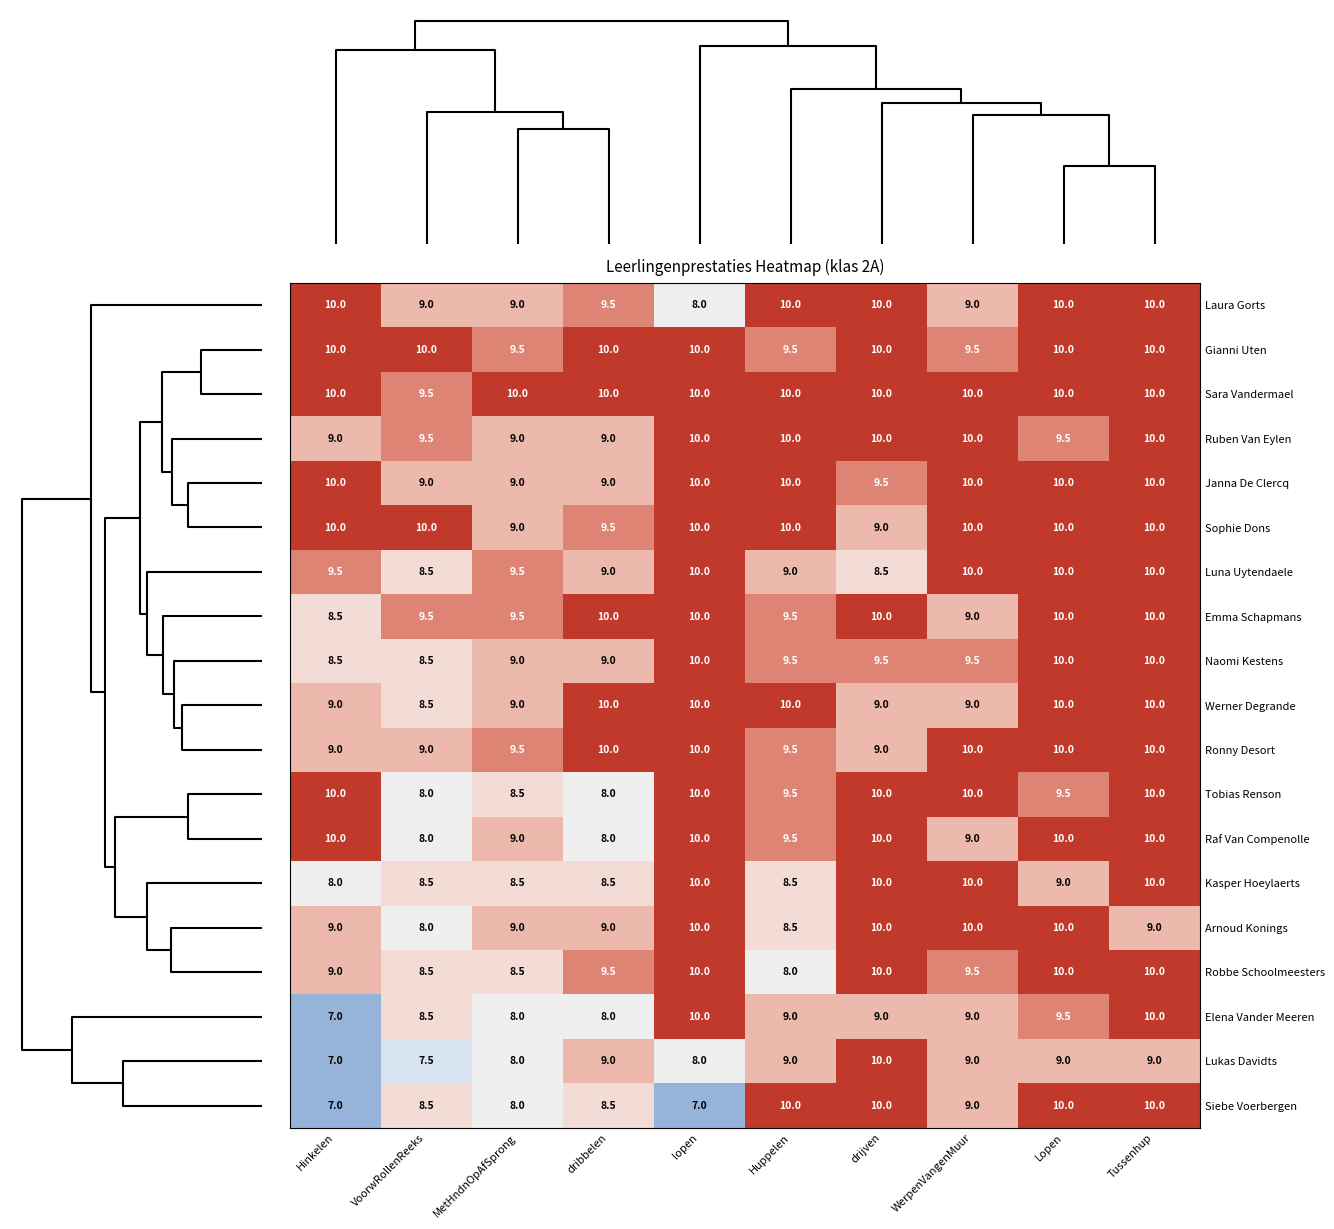

At which category is the sum across all series the highest?

Tussenhup